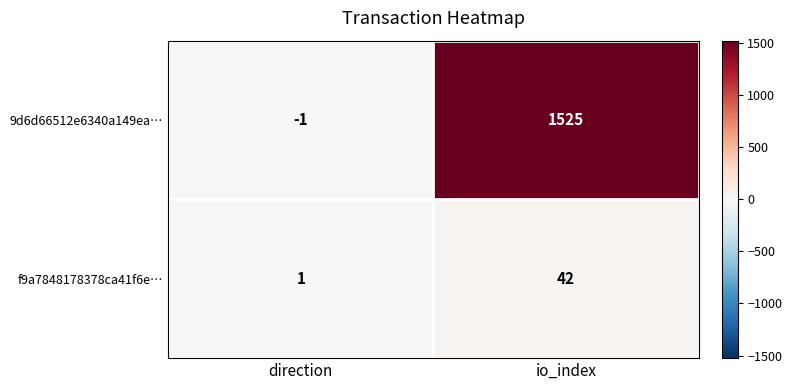

How many distinct data groups are displayed?

2